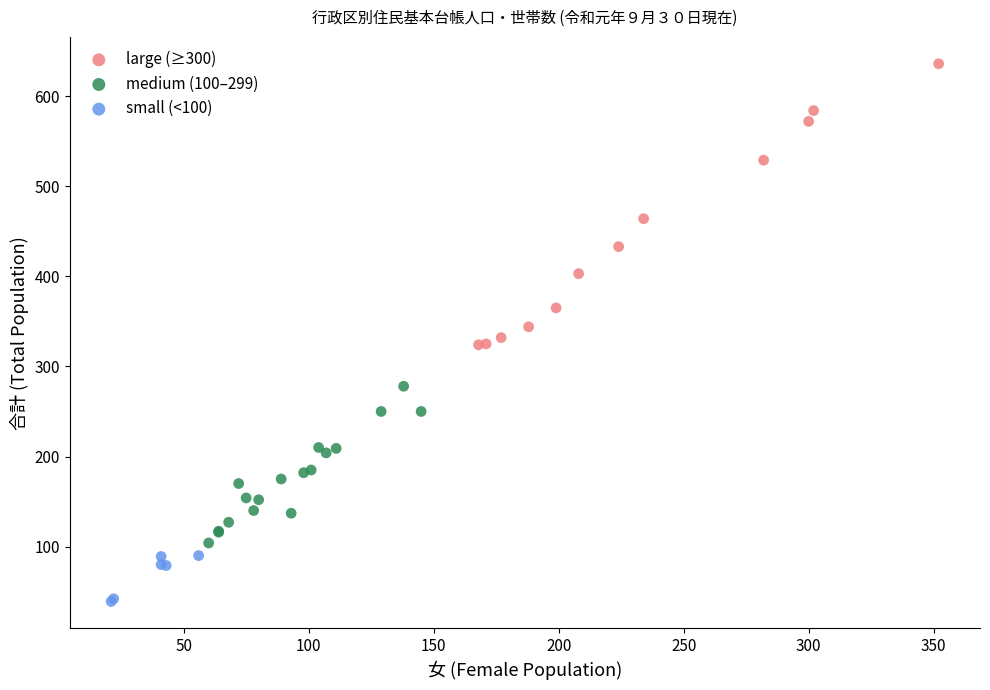

What are all the series names shown in the legend?

large (≥300), medium (100–299), small (<100)